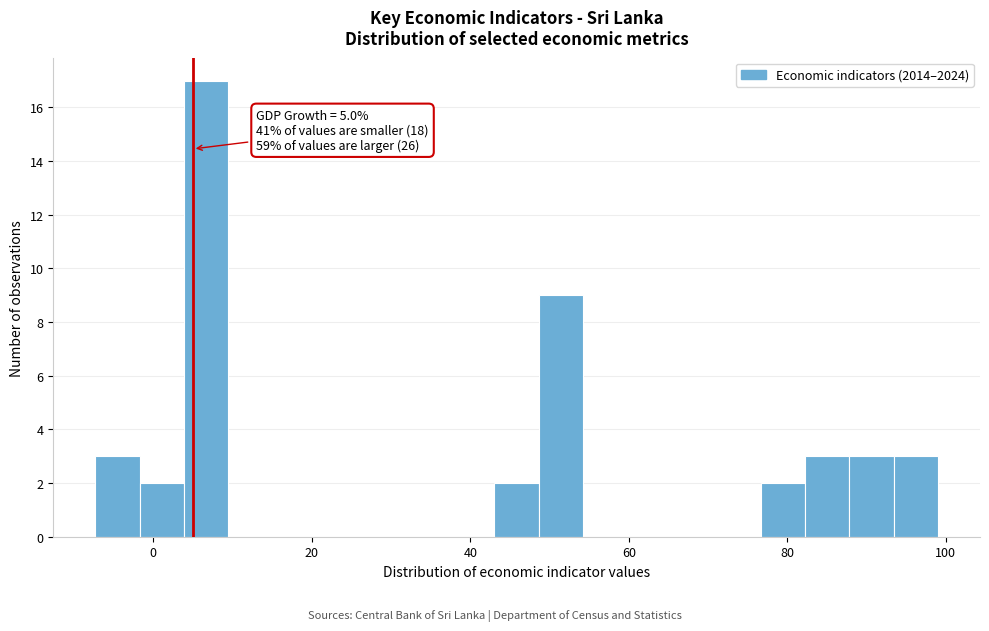

Around what value on the x-axis is the tallest bar? Give the approximate position of its centre, as read against the axis.

6